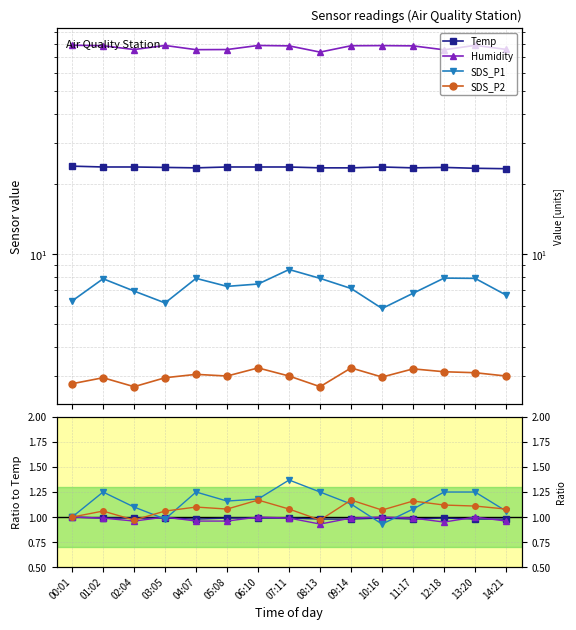

What is the difference between the SDS_P1 values at 03:05 and 06:10?

0.2